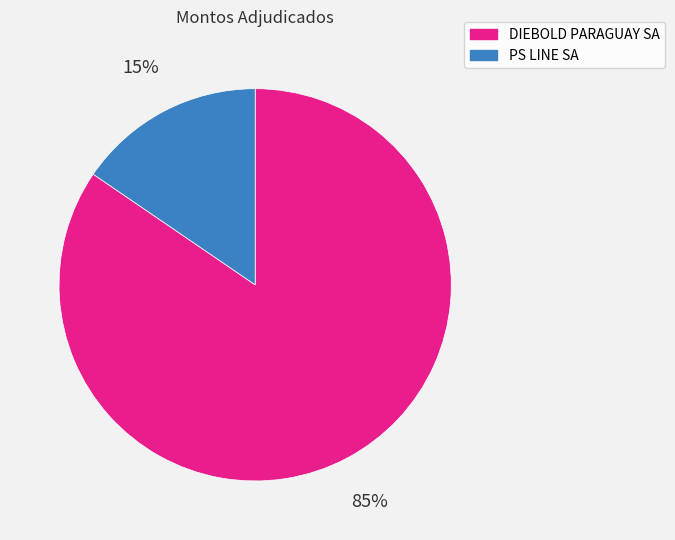

To the nearest percent, what is the average slice percentage?

50%